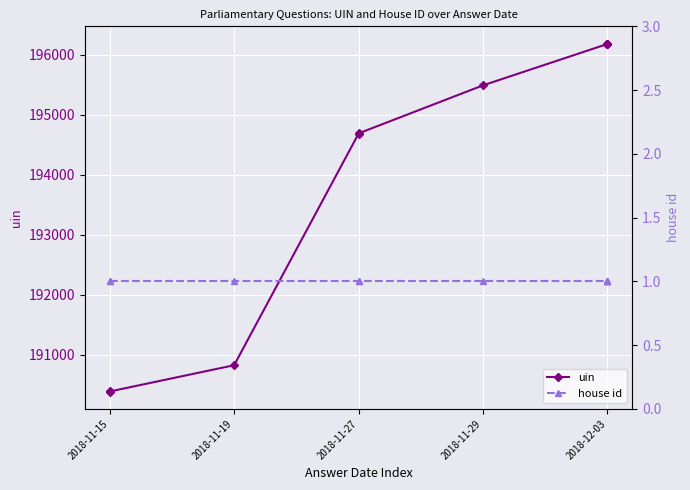

True or false: uin and house id intersect in this chart.

False